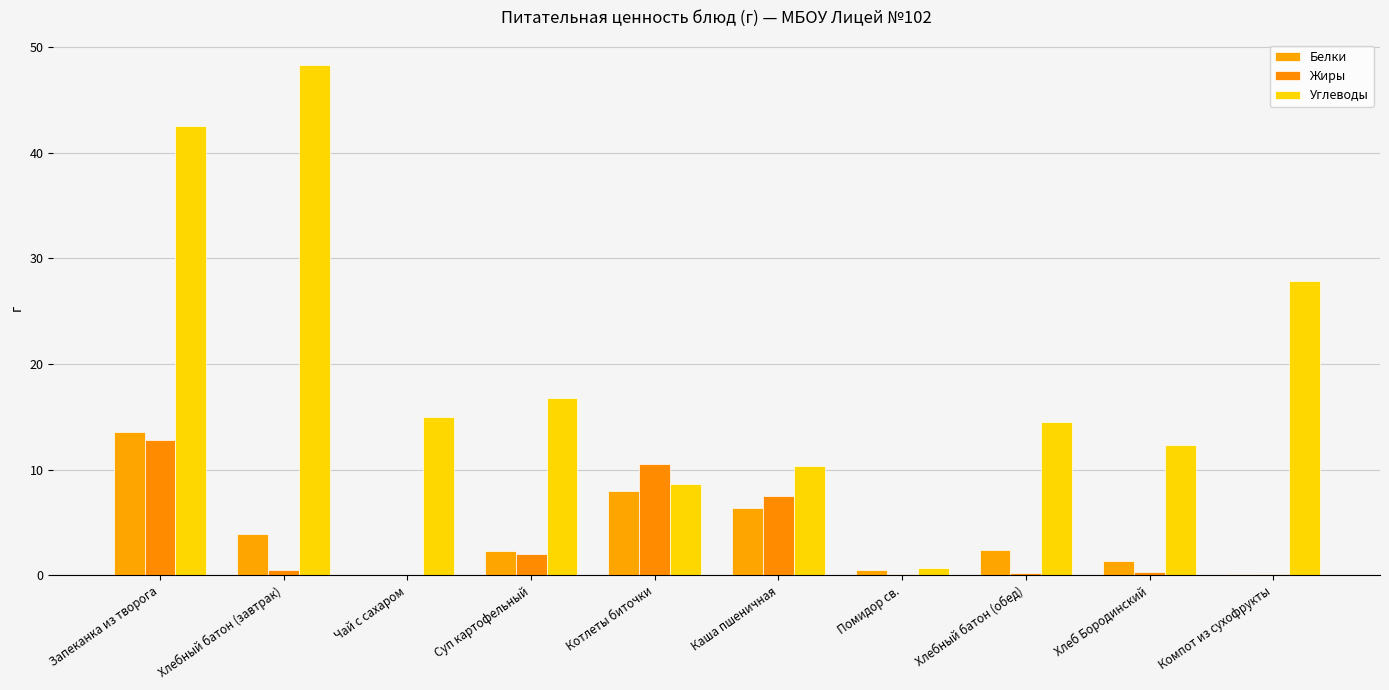

Between Хлебный батон (обед) and Хлебный батон (завтрак), which is larger?

Хлебный батон (завтрак)